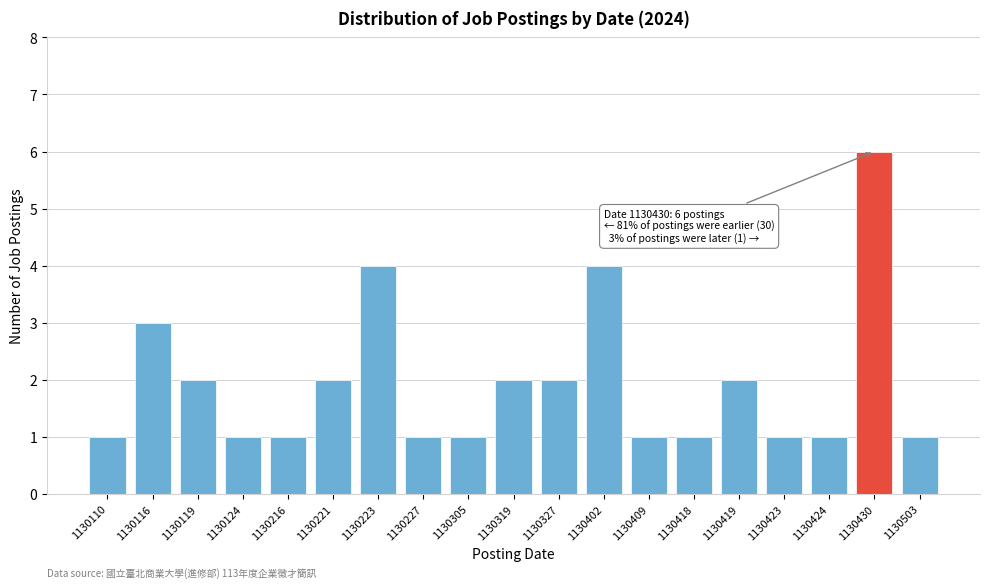

Reading left to right, transcribe all the data shown in this chart.

1130110=1	1130116=3	1130119=2	1130124=1	1130216=1	1130221=2	1130223=4	1130227=1	1130305=1	1130319=2	1130327=2	1130402=4	1130409=1	1130418=1	1130419=2	1130423=1	1130424=1	1130430=6	1130503=1